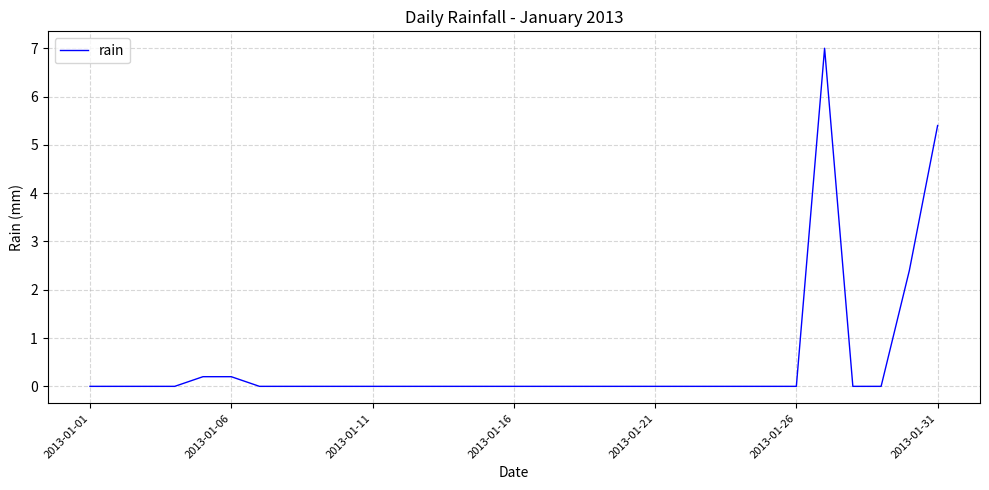

What is the maximum value shown in the chart?

7.0